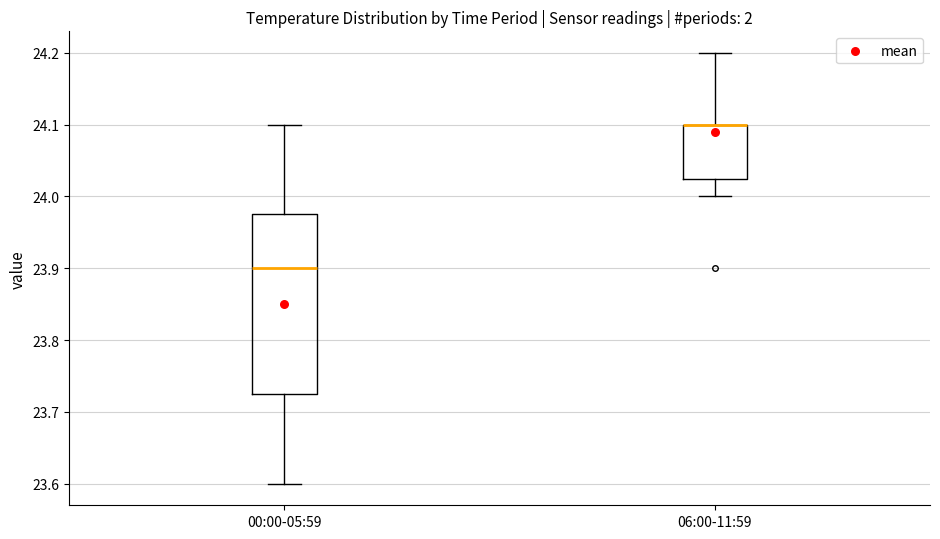

Reading left to right, read every box against the y-axis: the position of its median line, the range the box covers, and the ends of its whiskers. The values are not printed on the chart, so give them approximately, as read against the axis.

00:00-05:59: median 23.90, box 23.73 to 23.98, whiskers 23.60 to 24.10
06:00-11:59: median 24.10 (drawn on the box's upper edge), box 24.03 to 24.10, whiskers 24.00 to 24.20